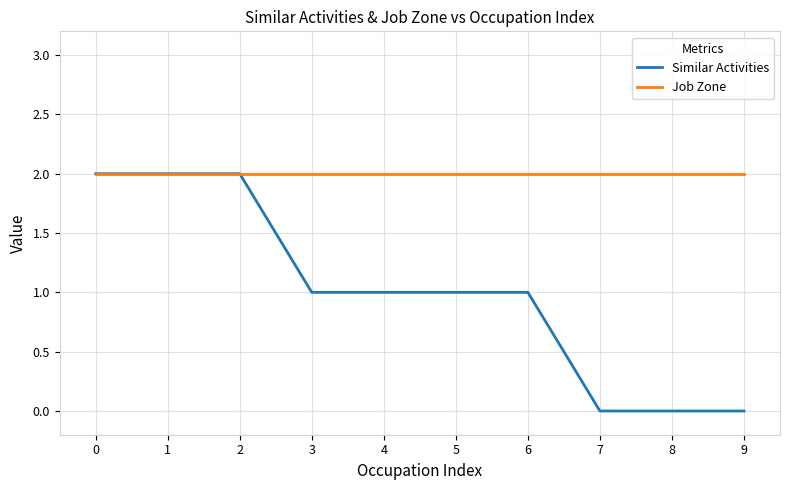

List the series in order of their overall mean, highest first.

Job Zone, Similar Activities